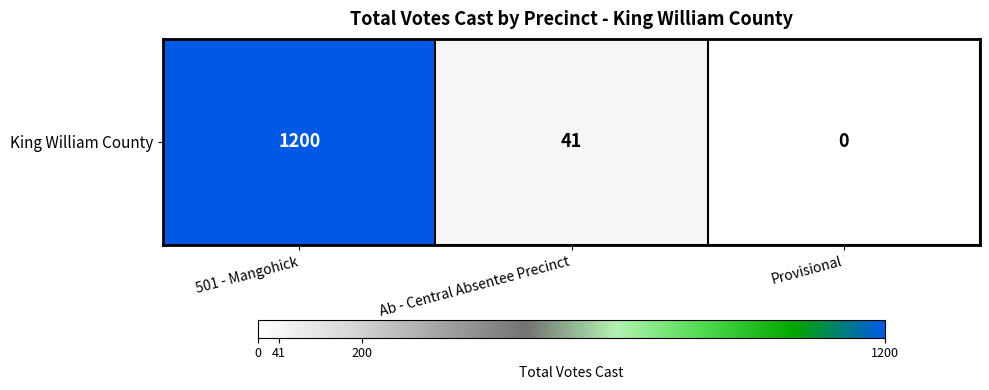

How many data points are above 41?

1